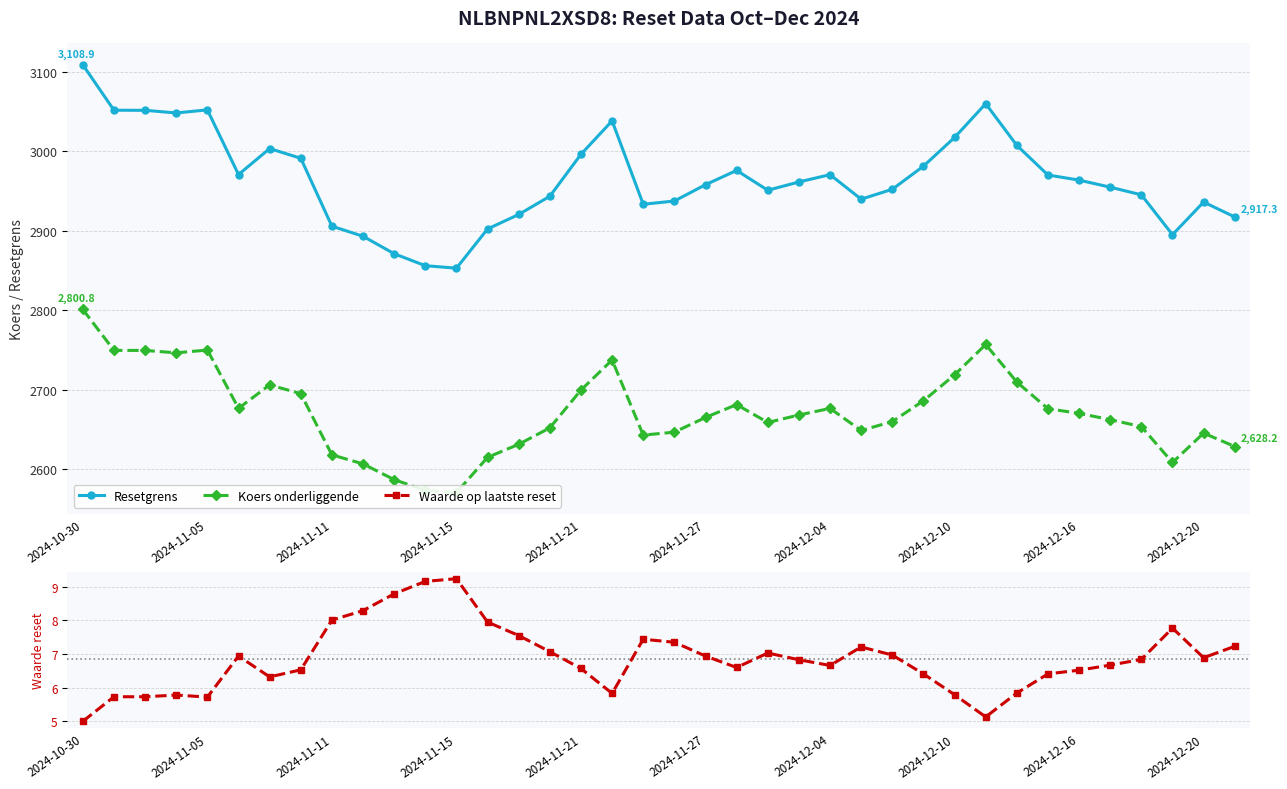

In Resetgrens, how many points are lower than both neighbors (excluding endpoints)?

7